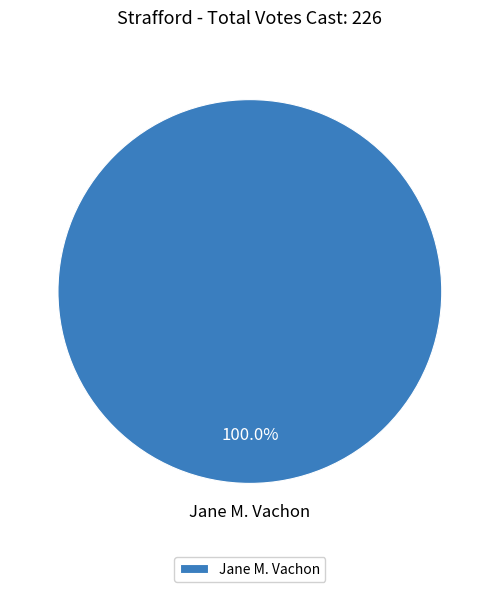

Rank the categories by value from highest to lowest.

Jane M. Vachon